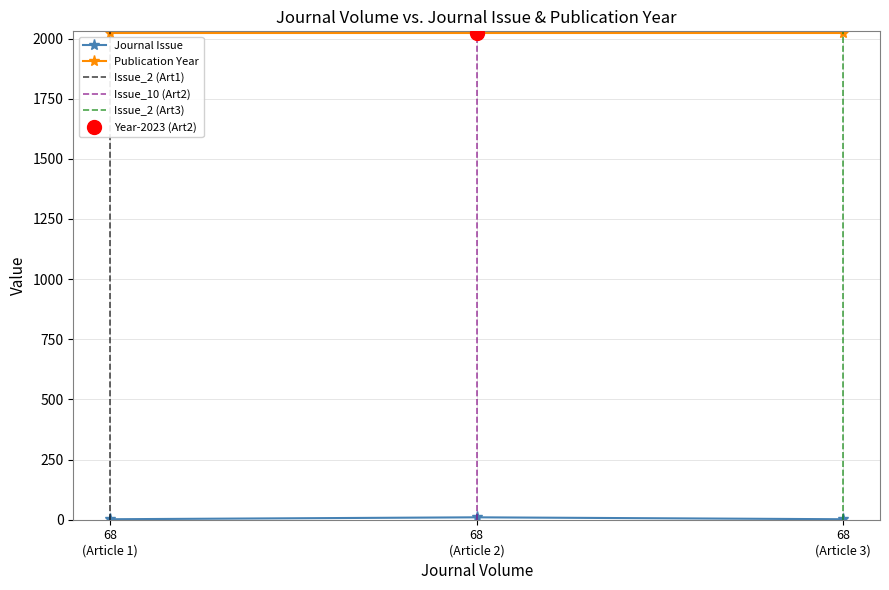

What is the minimum value for Publication Year?

2023